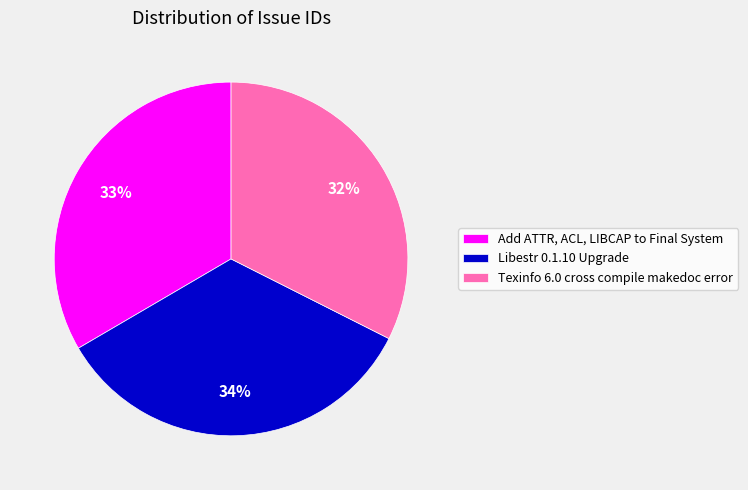

Rank the categories by value from lowest to highest.

Texinfo 6.0 cross compile makedoc error, Add ATTR, ACL, LIBCAP to Final System, Libestr 0.1.10 Upgrade